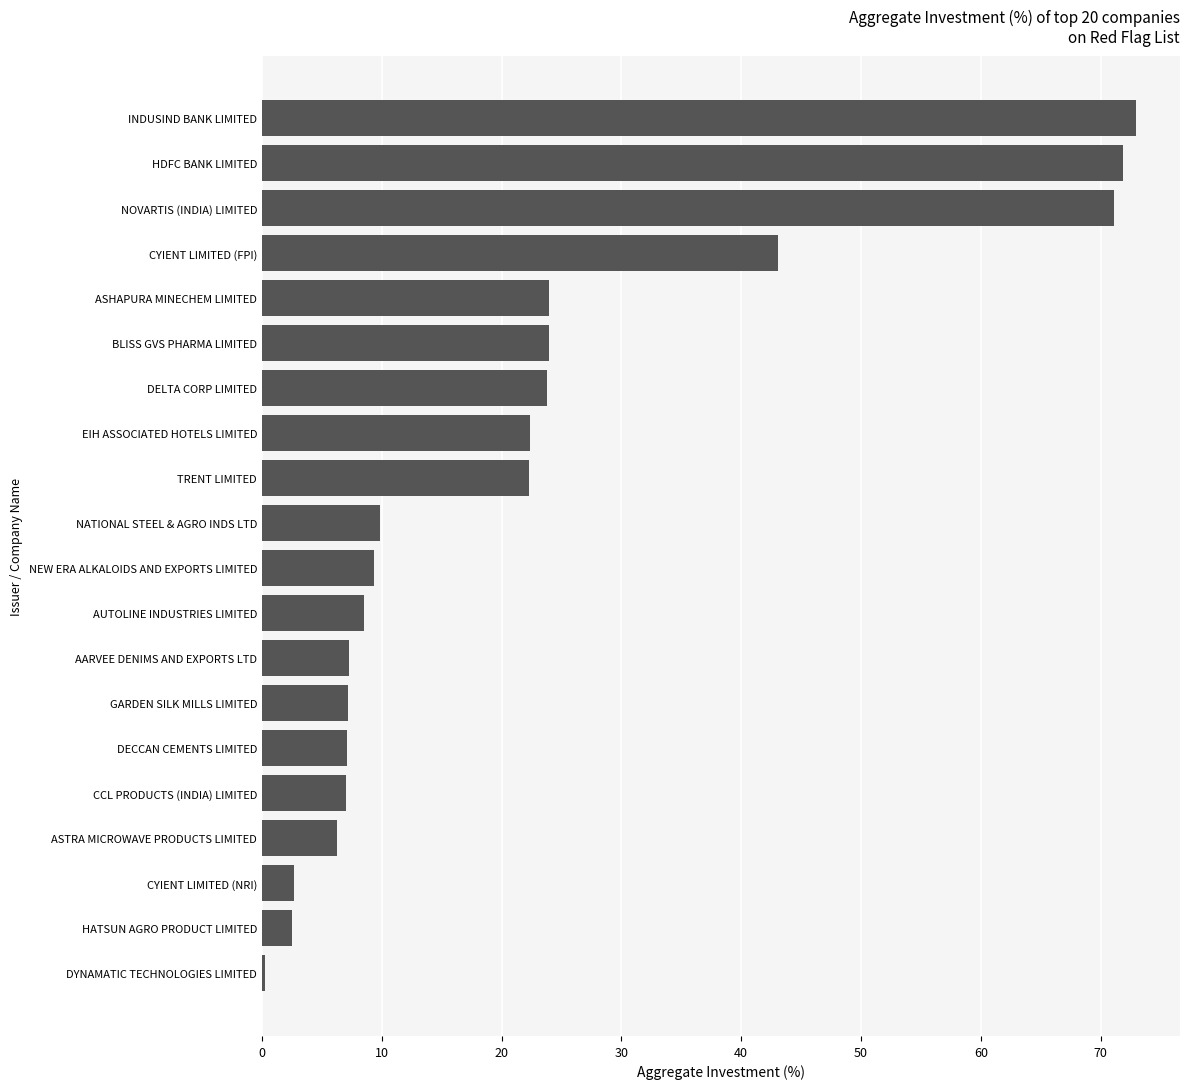

What is the difference between the second highest and minimum values?

71.7